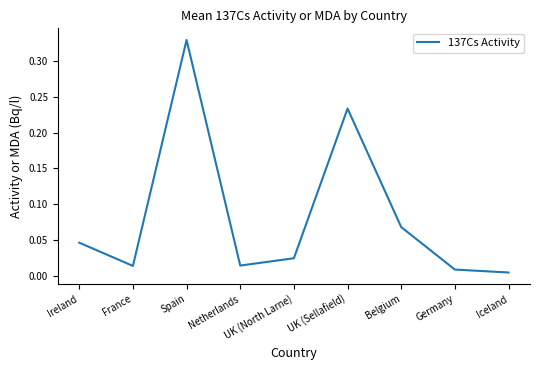

How many interior local peaks (higher than both neighbors) does the data have?

2